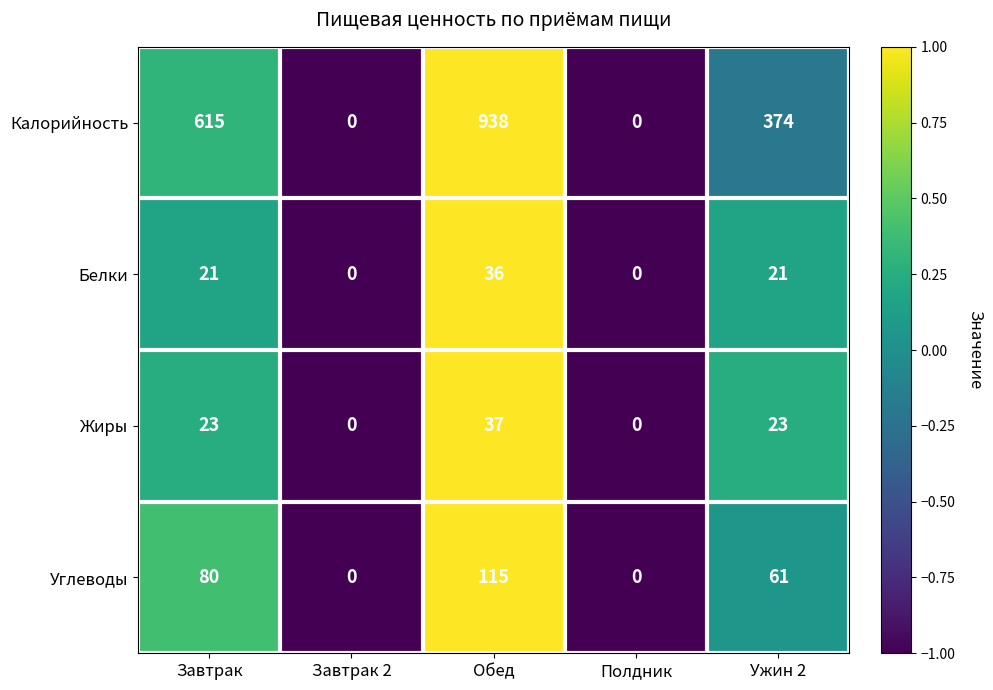

Which series has the widest spread of values?

Калорийность